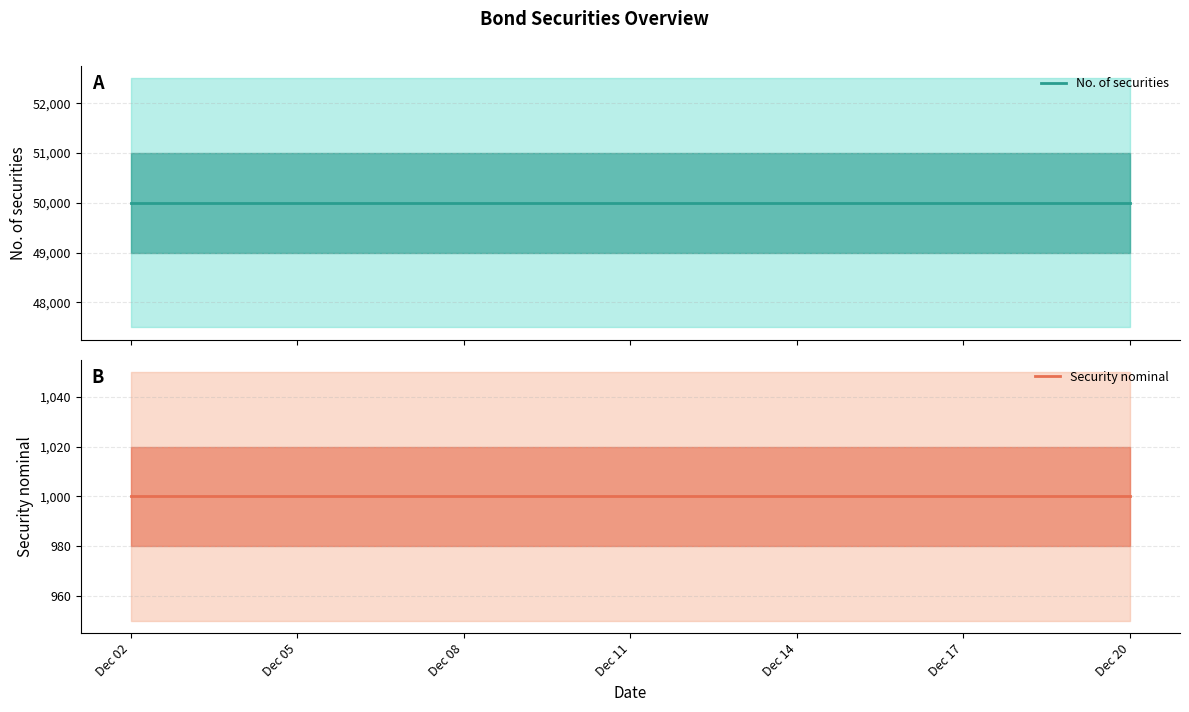

How many data points does each series have?

15